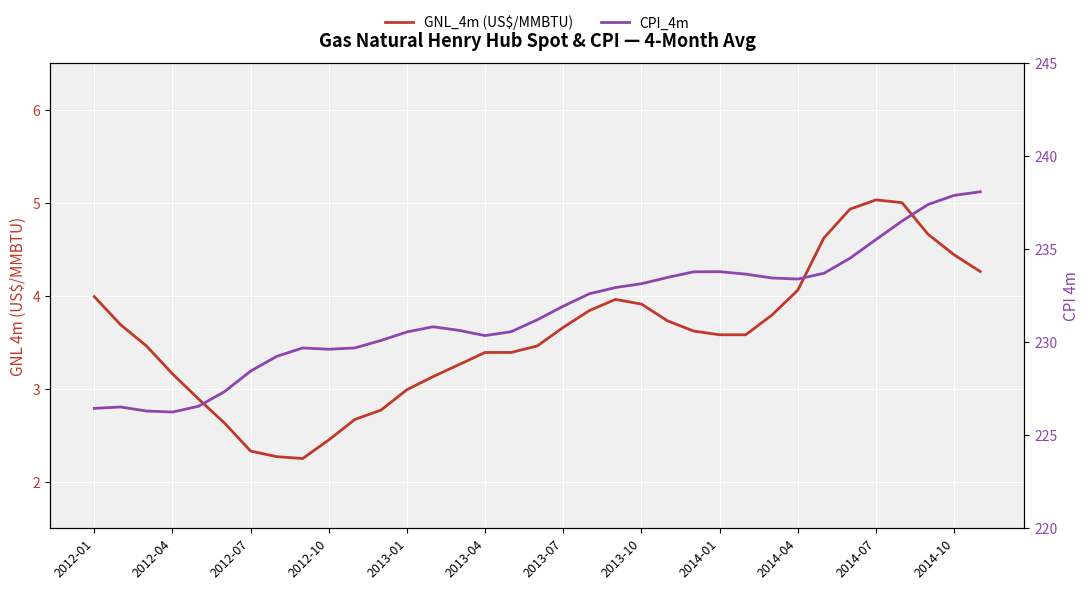

True or false: CPI_4m and GNL_4m (US$/MMBTU) cross at least once.

False